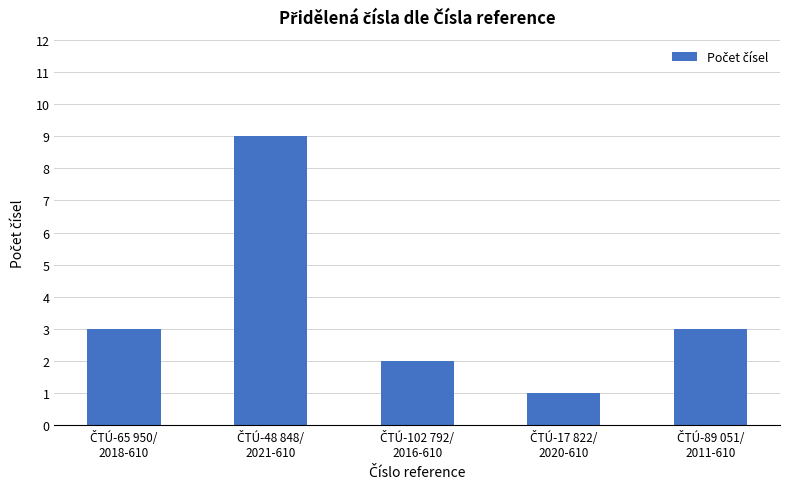

What is the greatest value displayed?

9